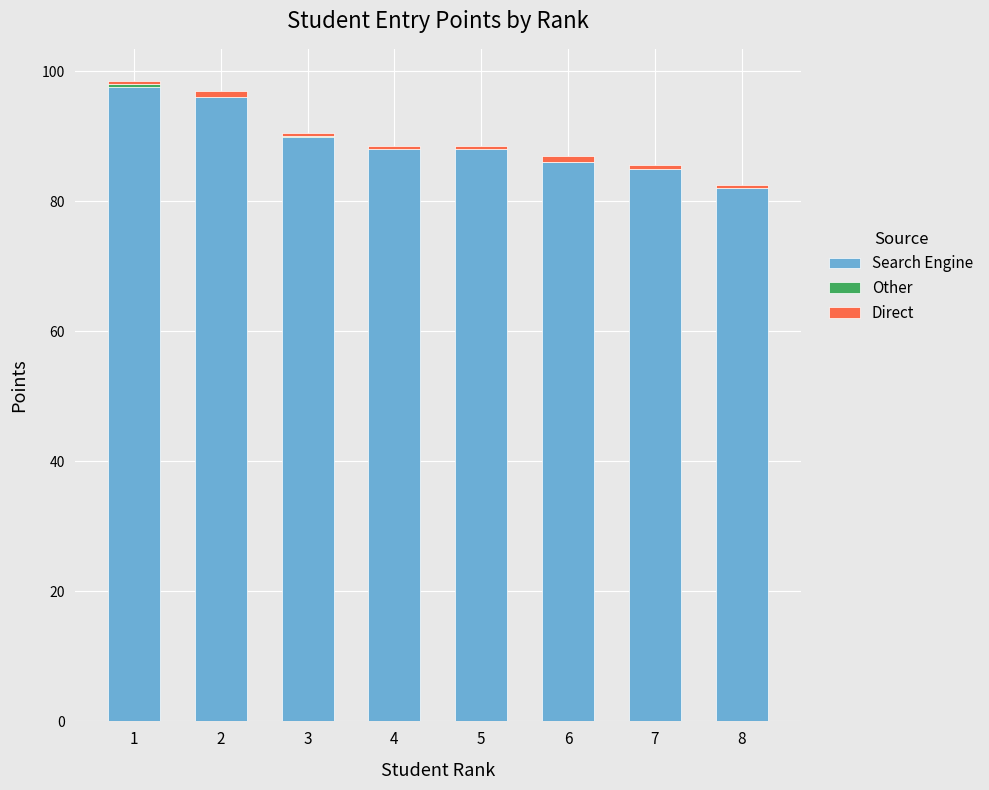

At which category is the sum across all series the highest?

1